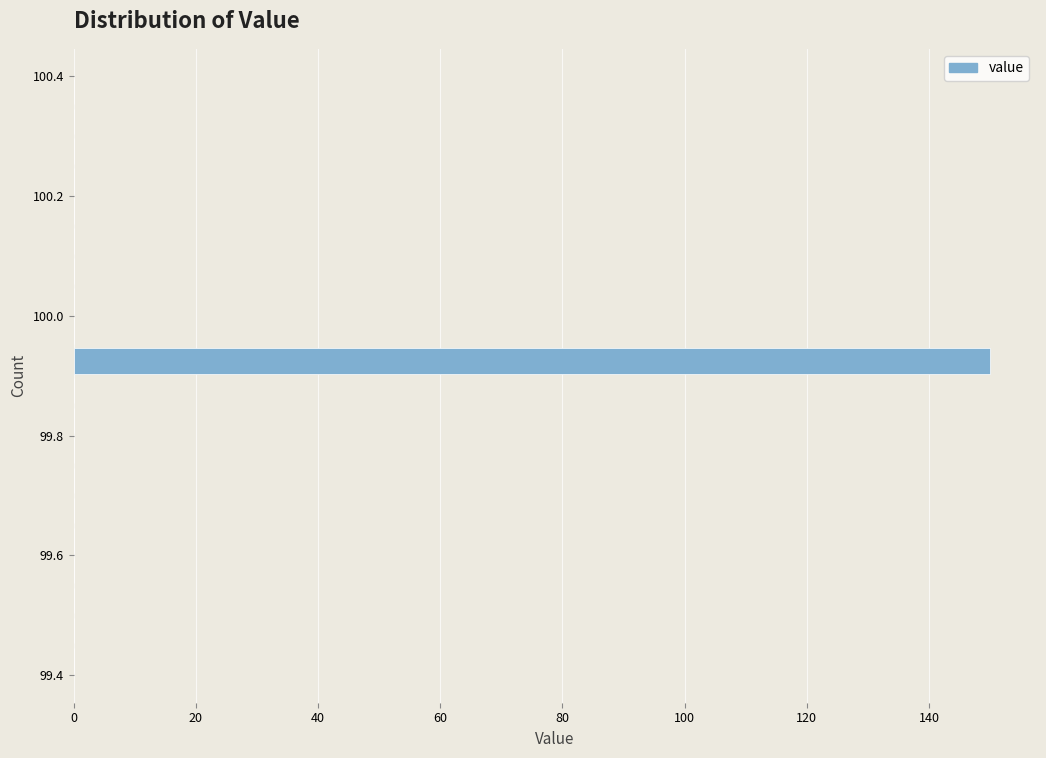

Around what value on the y-axis is the longest bar? Give the approximate position of its centre, as read against the axis.

99.92